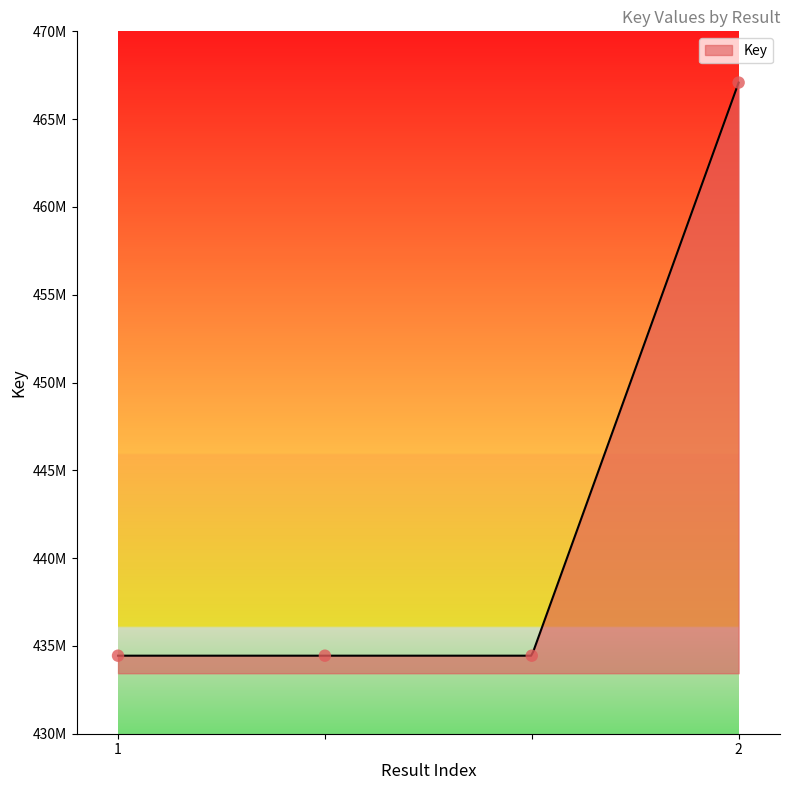

What is the ratio of the value at 1 to the value at 2?

0.9